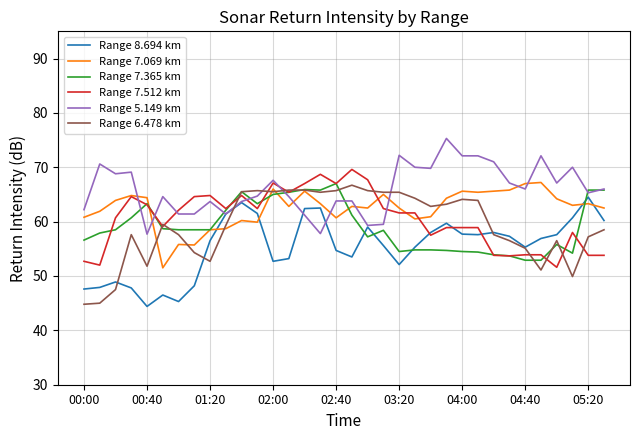

What is the difference between the second highest and minimum values in the Range 8.694 km series?

19.1